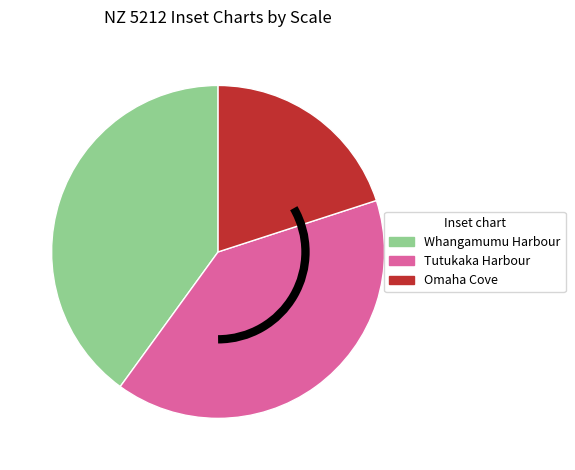

What is the smallest slice in the pie chart?

Omaha Cove